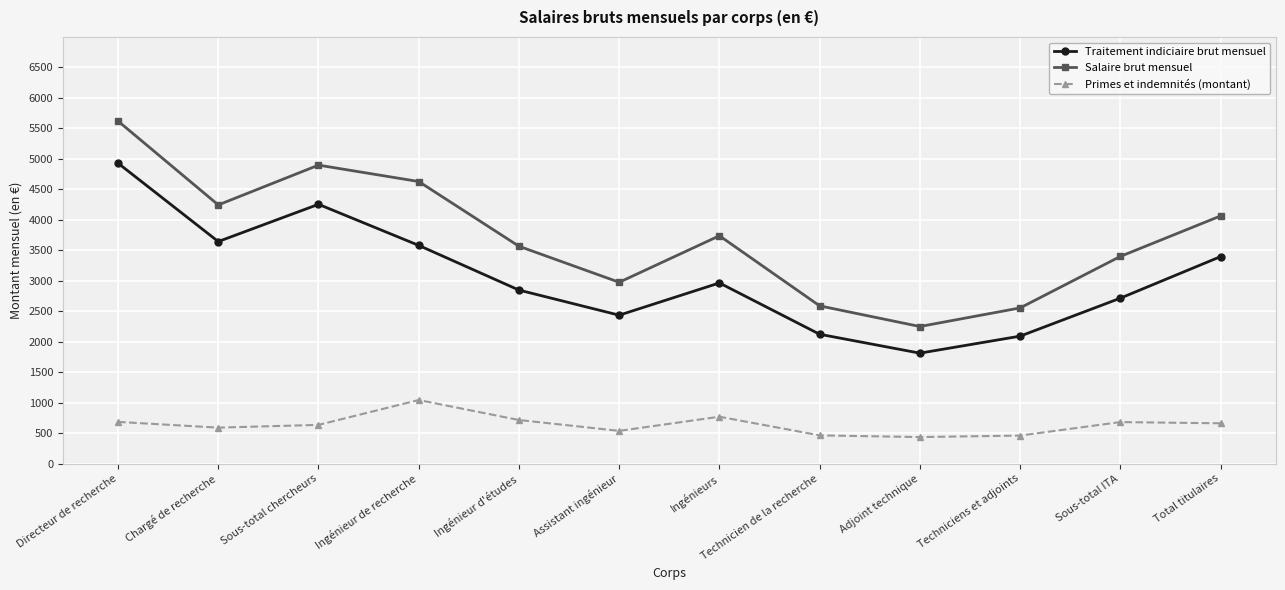

List the series in order of their overall mean, lowest first.

Primes et indemnités (montant), Traitement indiciaire brut mensuel, Salaire brut mensuel